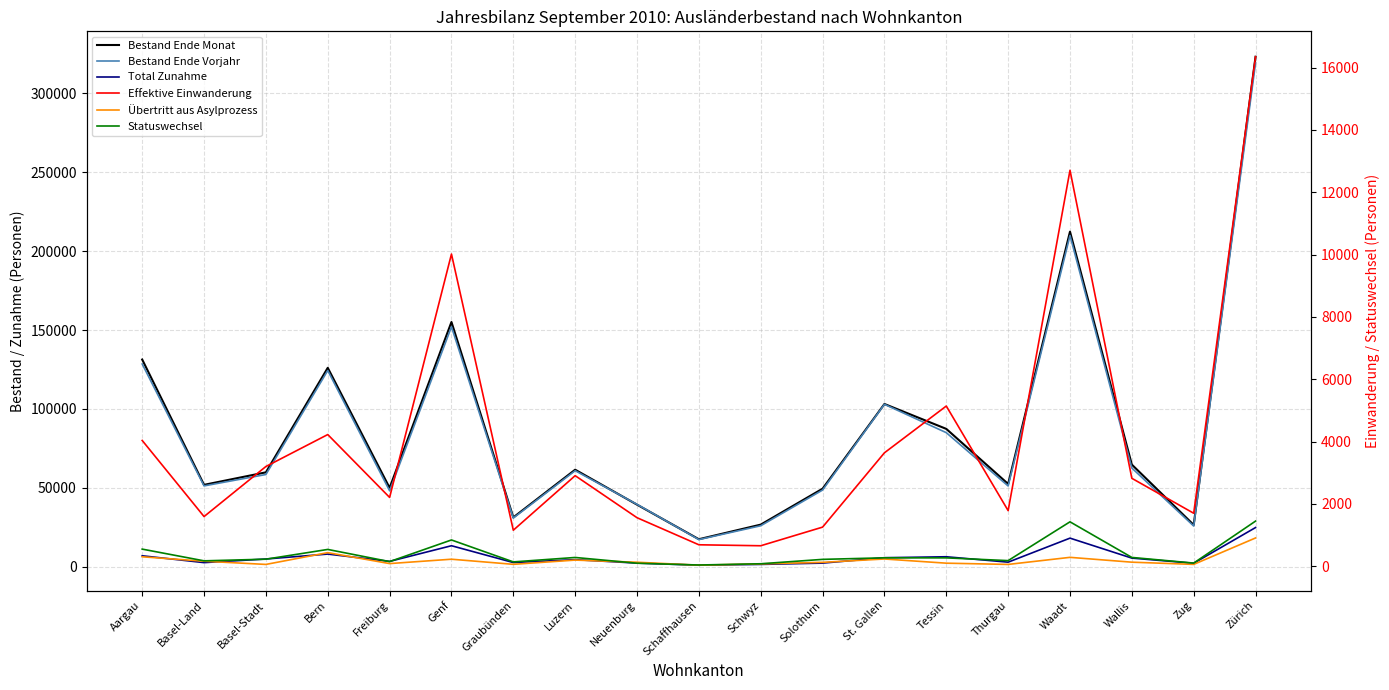

What is the sum of the Total Zunahme values at Aargau and Waadt?

25189